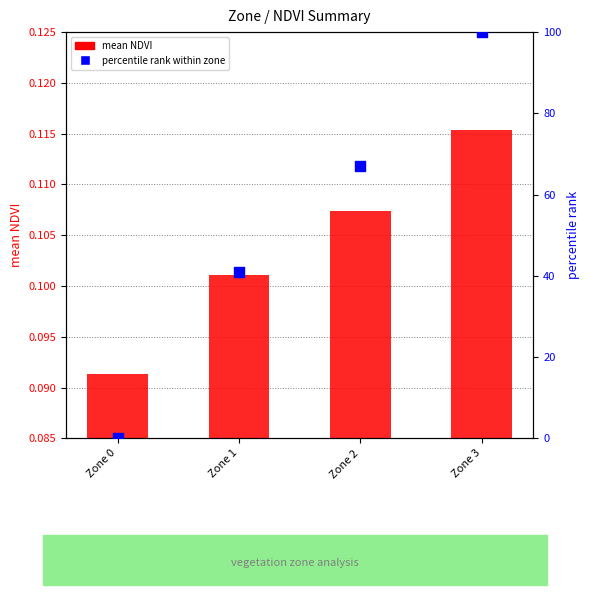

What is the total value across all series at Zone 1?

41.1